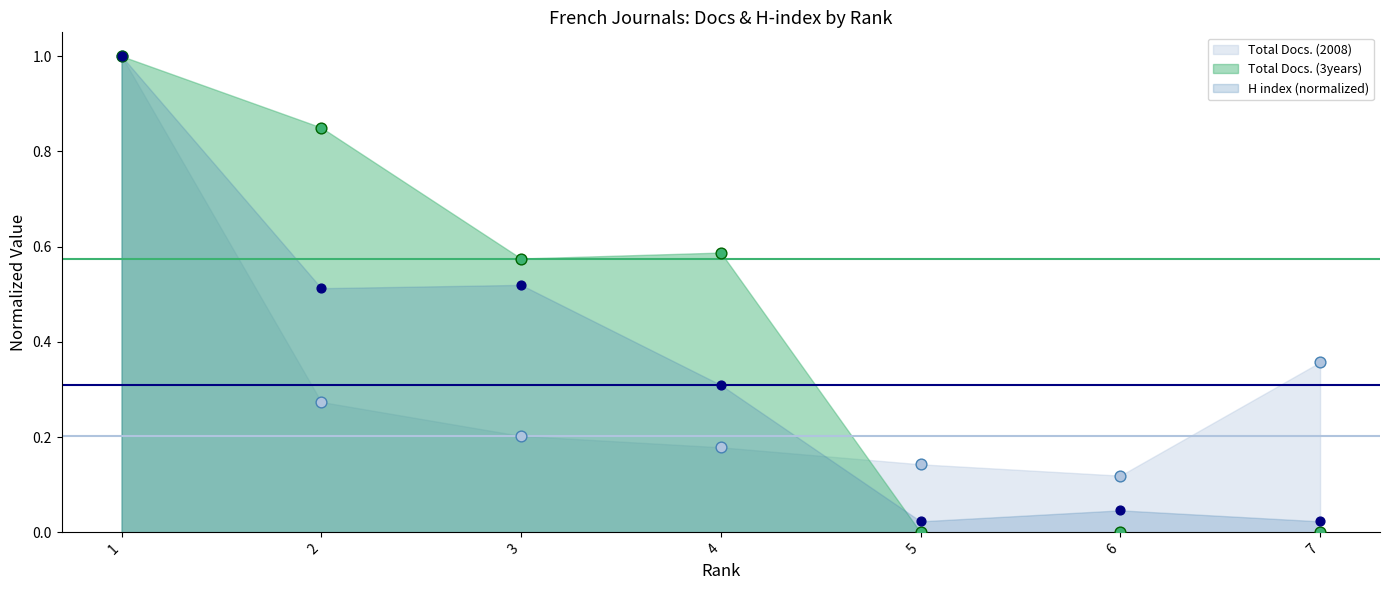

What are all the series names shown in the legend?

Total Docs. (2008), Total Docs. (3years), H index